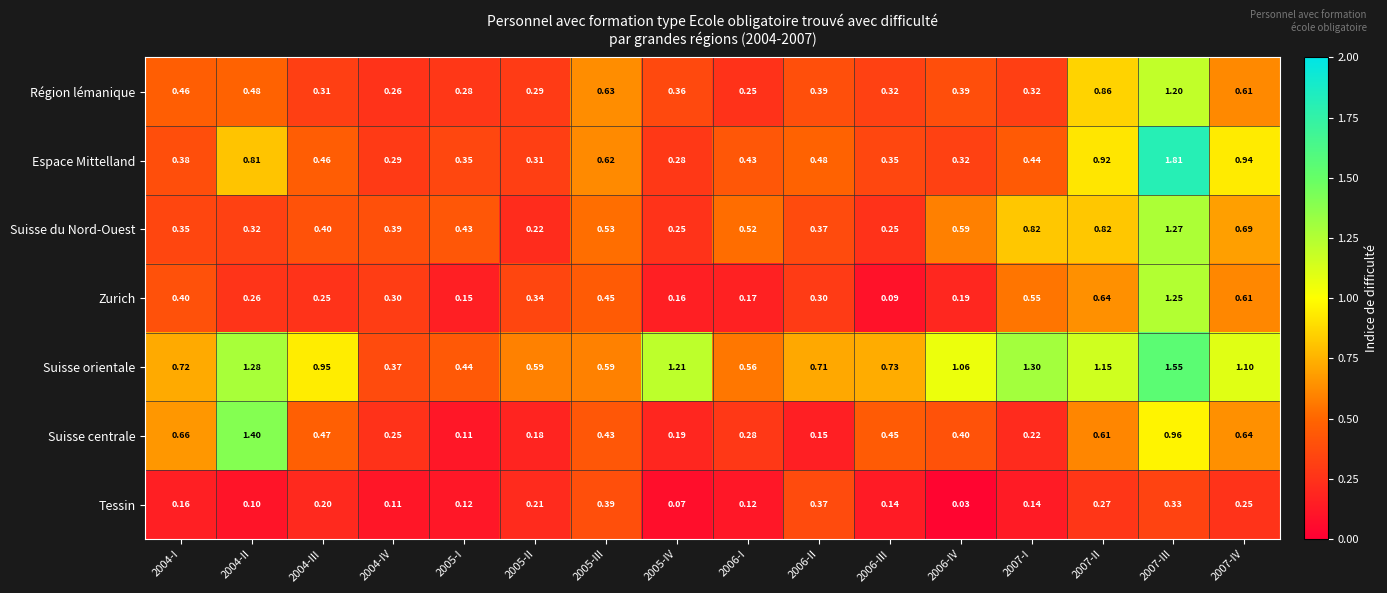

Rank the series by their maximum value, from highest to lowest.

Espace Mittelland, Suisse orientale, Suisse centrale, Suisse du Nord-Ouest, Zurich, Région lémanique, Tessin